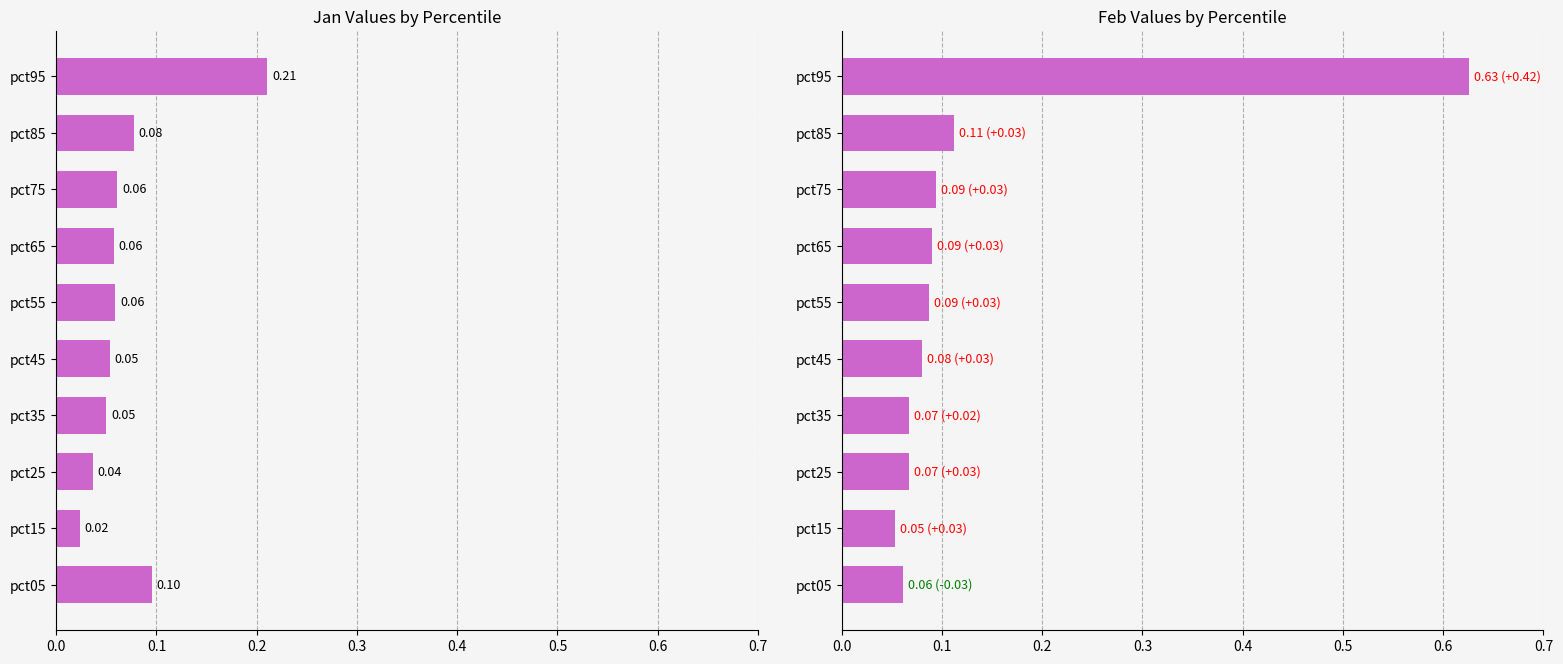

Is it true that Jan equals 0.2 at pct05?

False